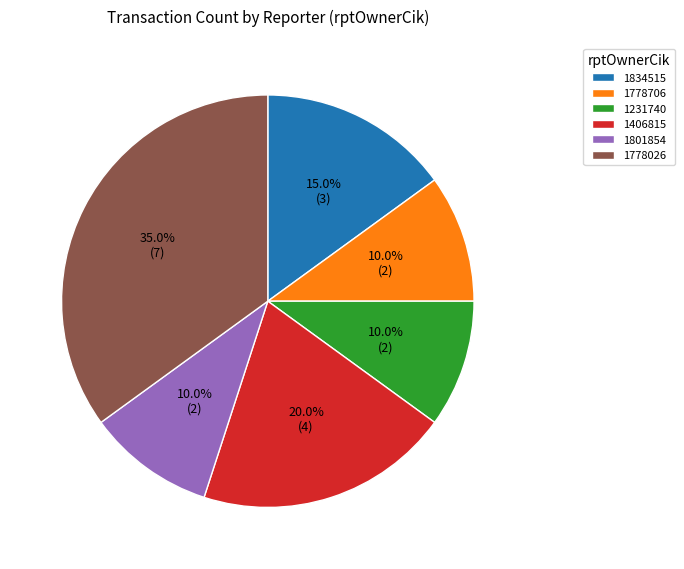

Is there any slice that represents more than half of the pie?

No